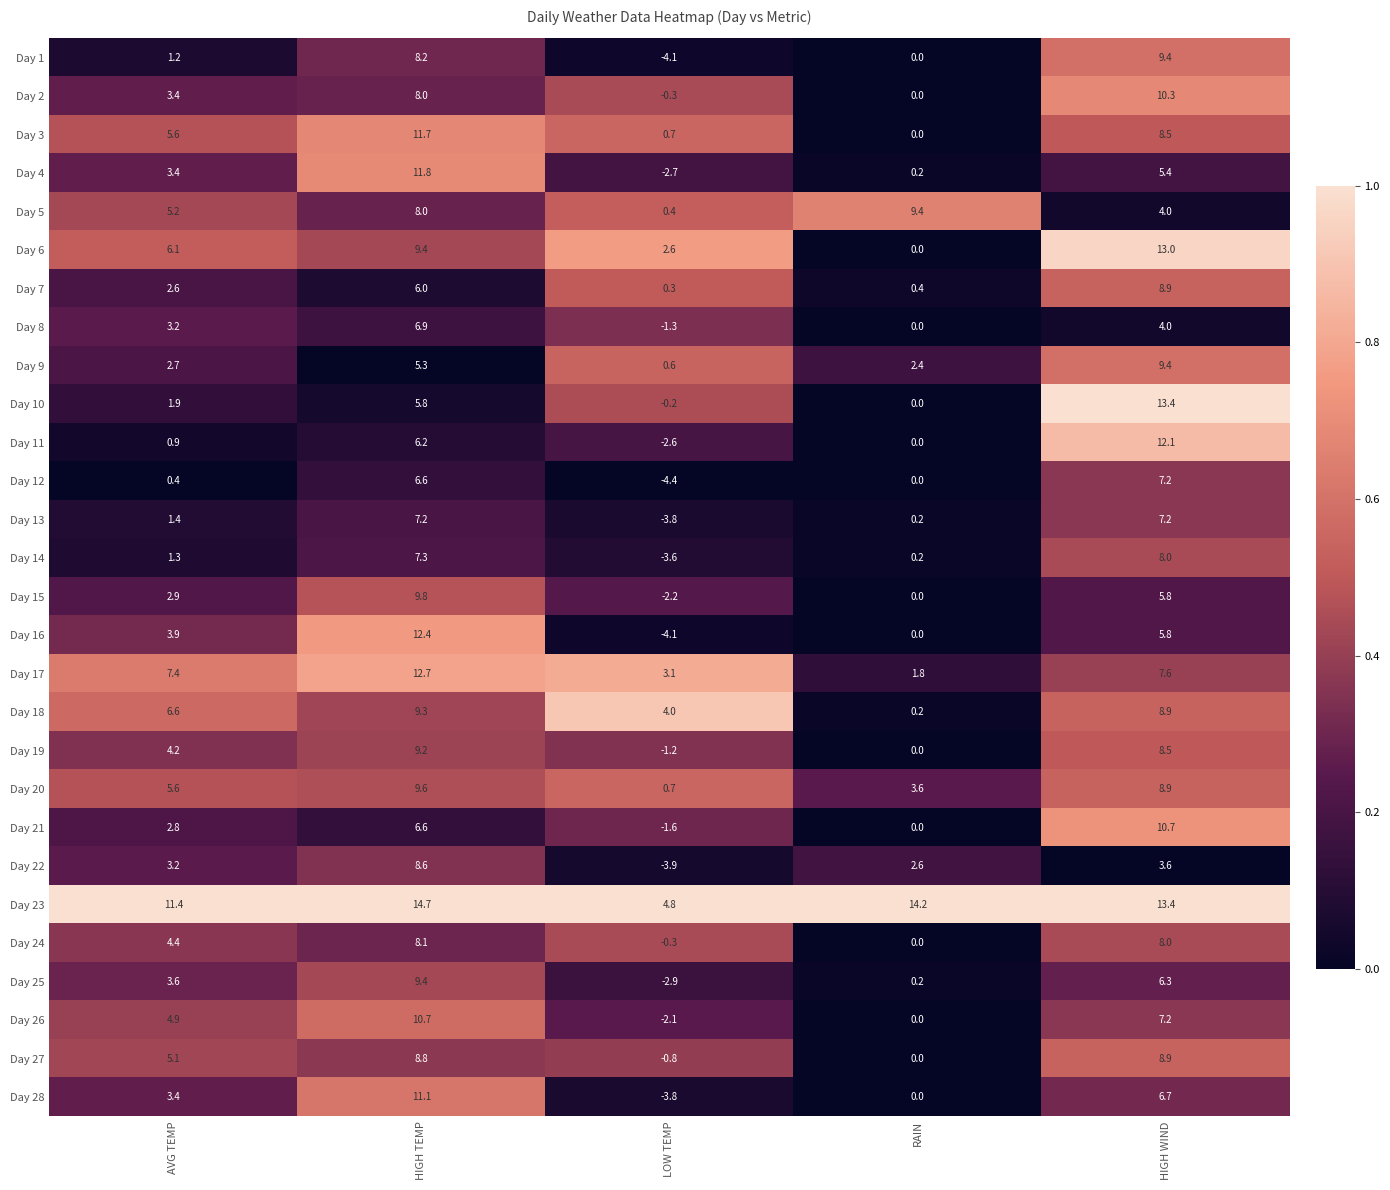

The Day 24 series shows 14.2 at HIGH WIND. True or false?

False